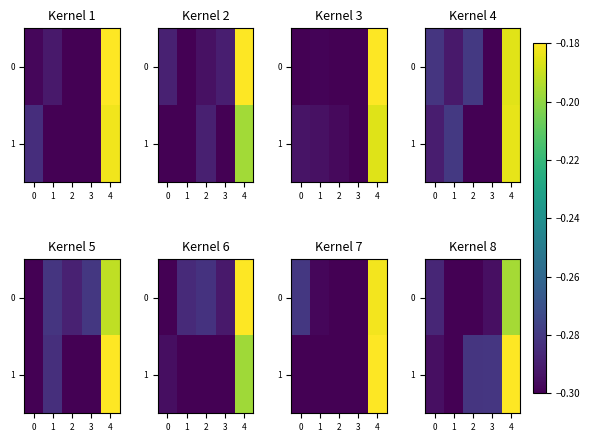

What is the greatest value displayed?

-0.2